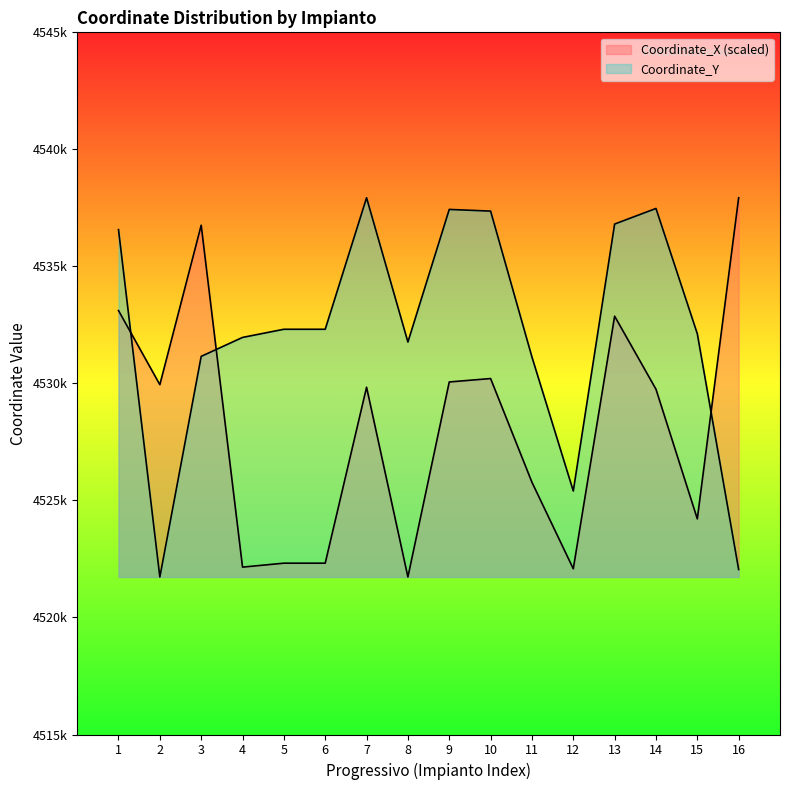

What is the value of the Coordinate_Y point at the 15th from the left?

4532121.0